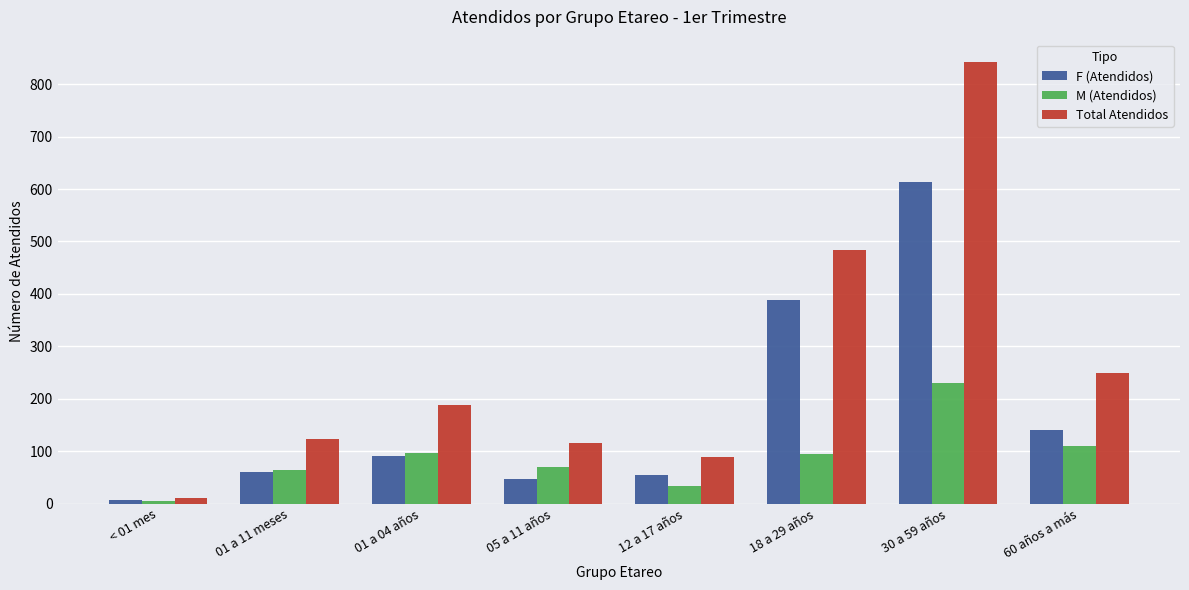

What is the difference between the maximum and second lowest values in the F (Atendidos) series?

567